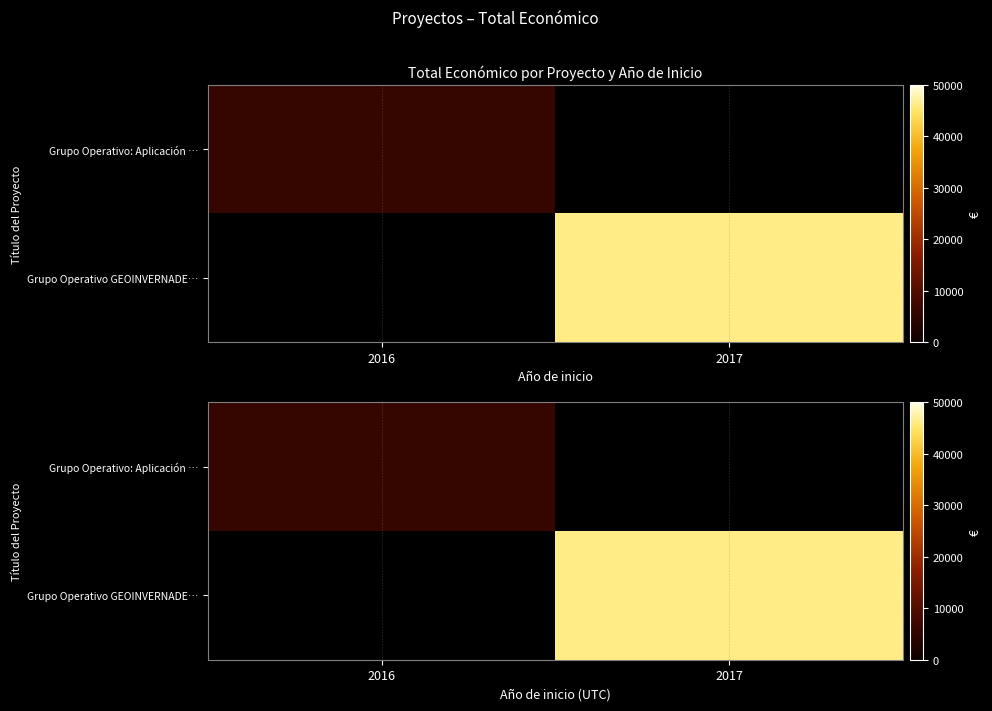

List the series in order of their overall mean, lowest first.

Grupo Operativo GEOINVERNADE…, Grupo Operativo: Aplicación …